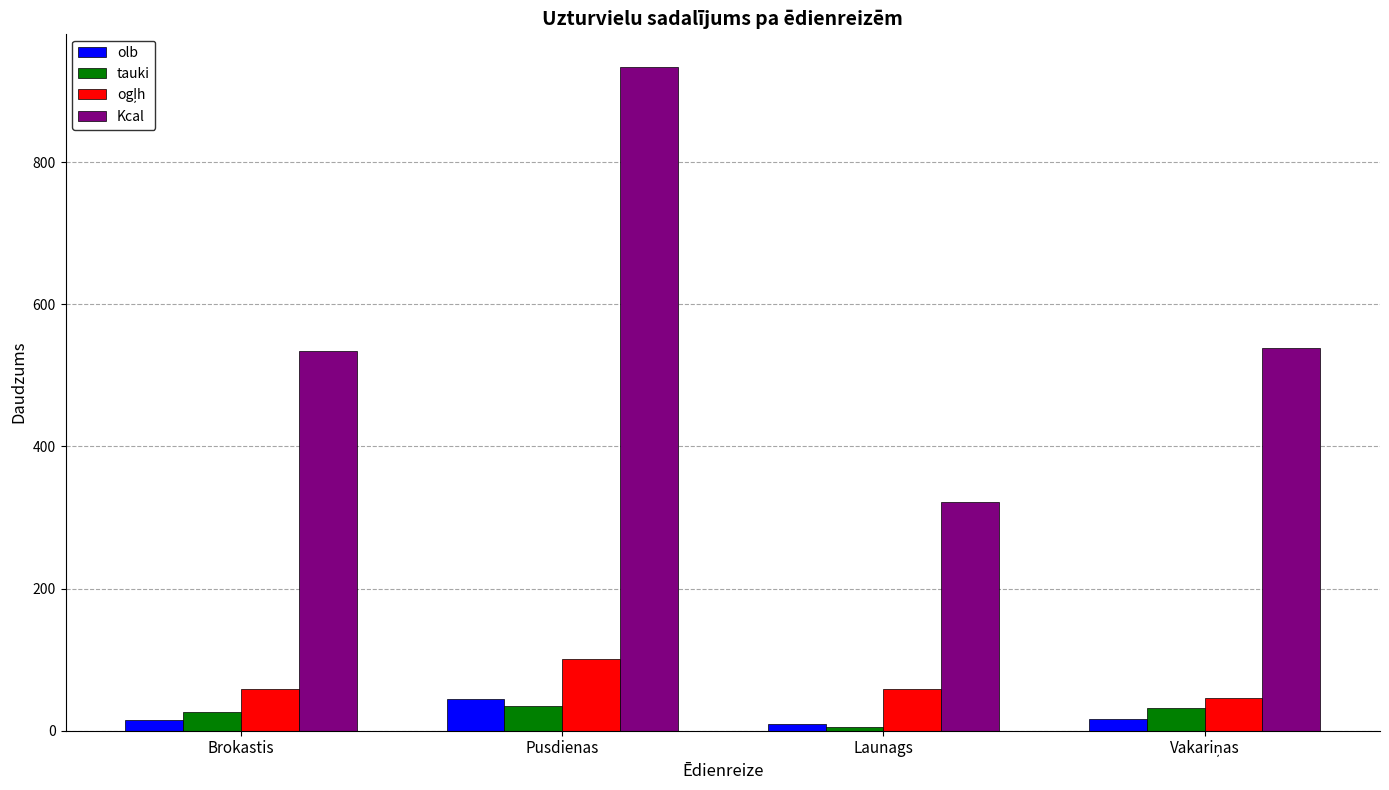

At which category does the chart reach its minimum across all series?

Launags